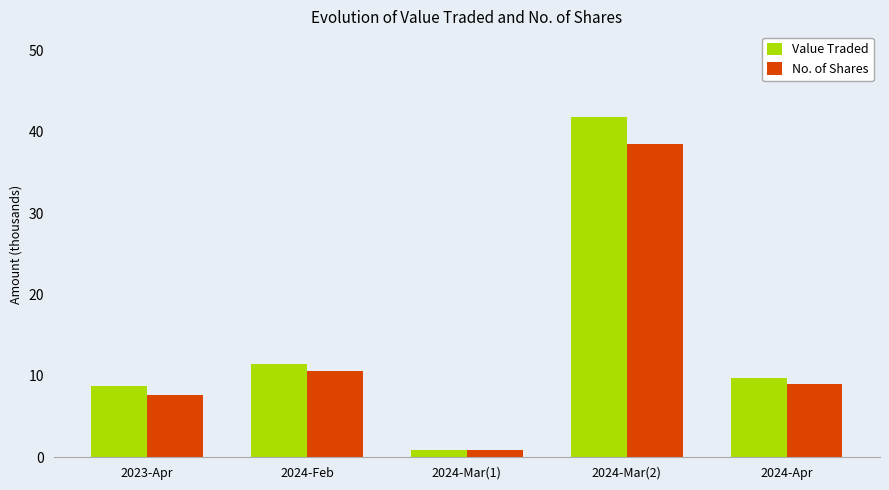

What value does the No. of Shares series have at 2024-Feb?

10.7